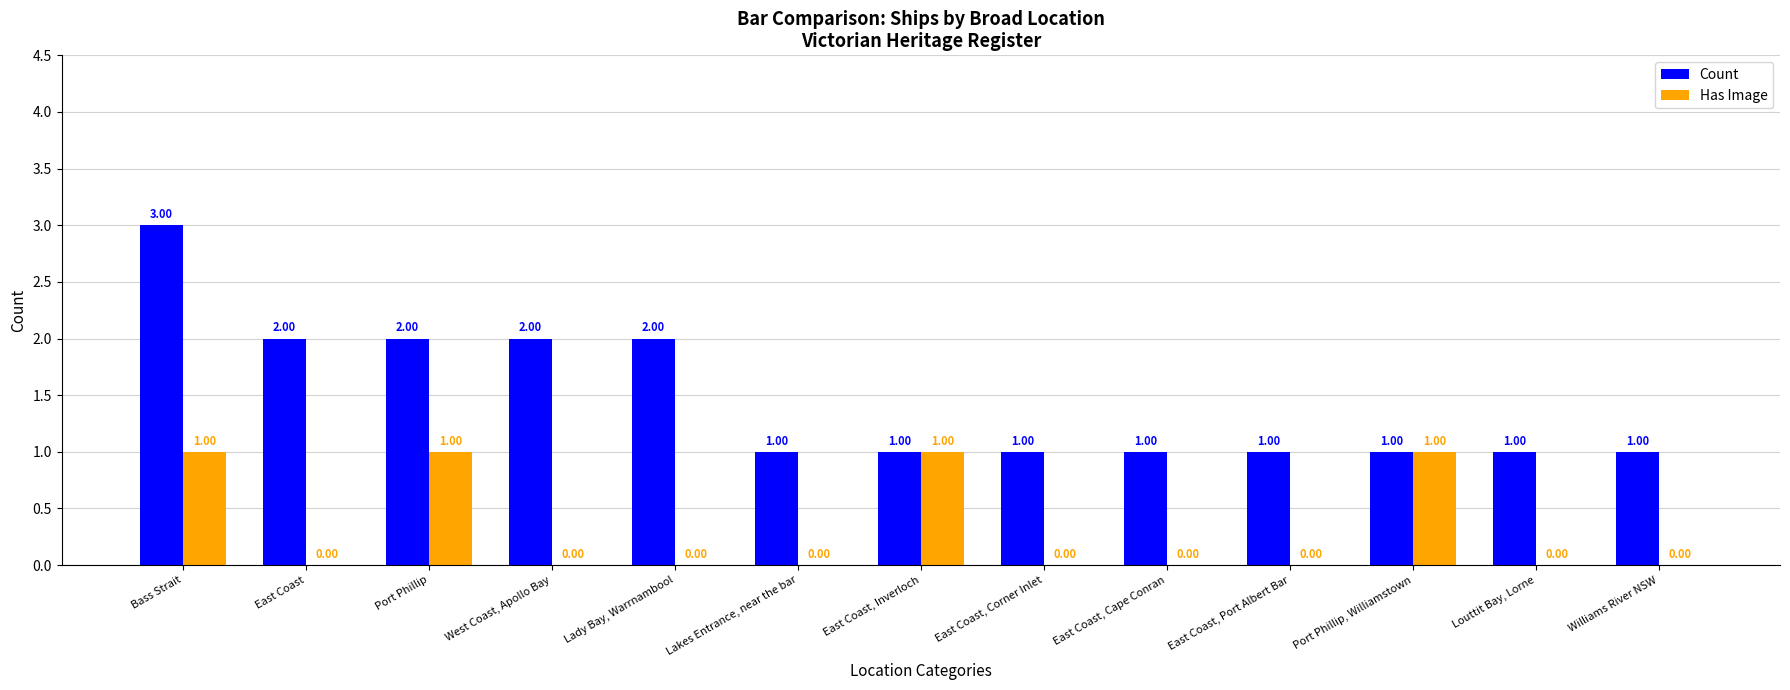

Between East Coast, Inverloch and East Coast, Cape Conran, which series saw the biggest shift?

Has Image